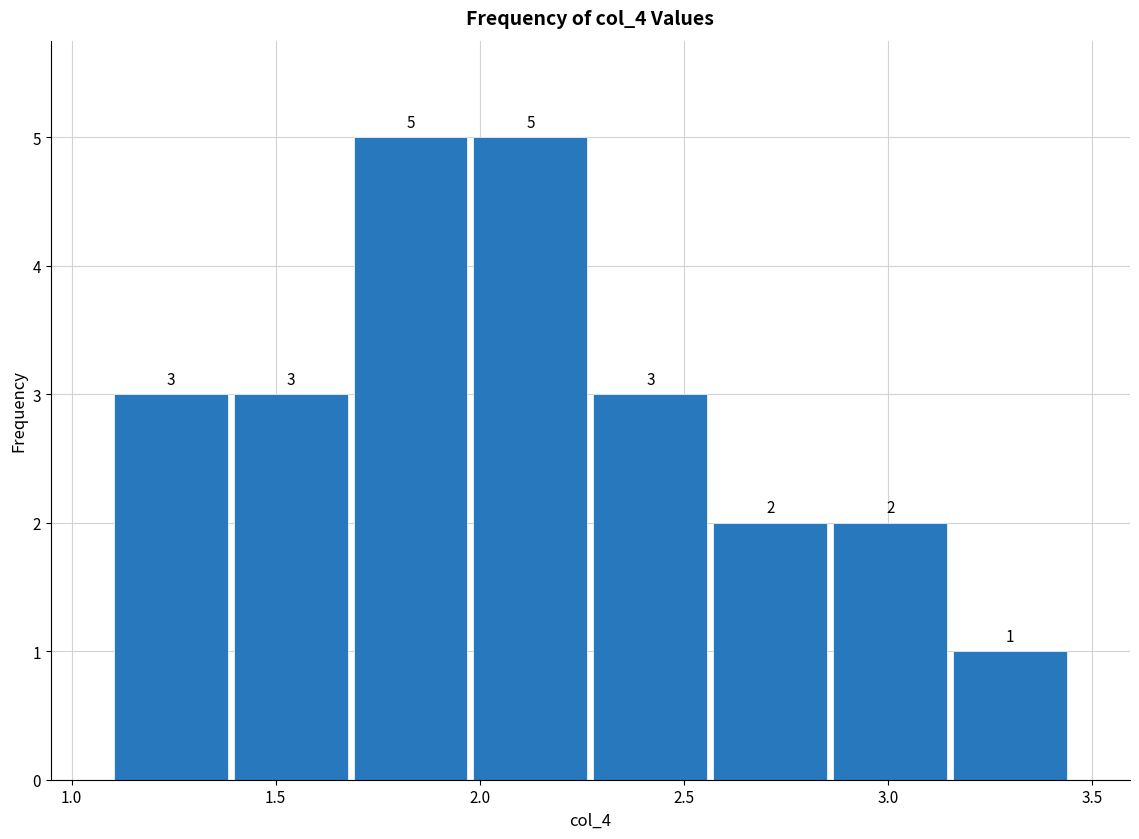

Reading left to right, transcribe this chart: for each bar, give the range it covers on the x-axis and its height. The bar edges are not printed on the chart, so give them approximately, as read against the axis.

1.10 to 1.40: 3
1.40 to 1.70: 3
1.70 to 2.00: 5
2.00 to 2.25: 5
2.25 to 2.55: 3
2.55 to 2.85: 2
2.85 to 3.15: 2
3.15 to 3.45: 1